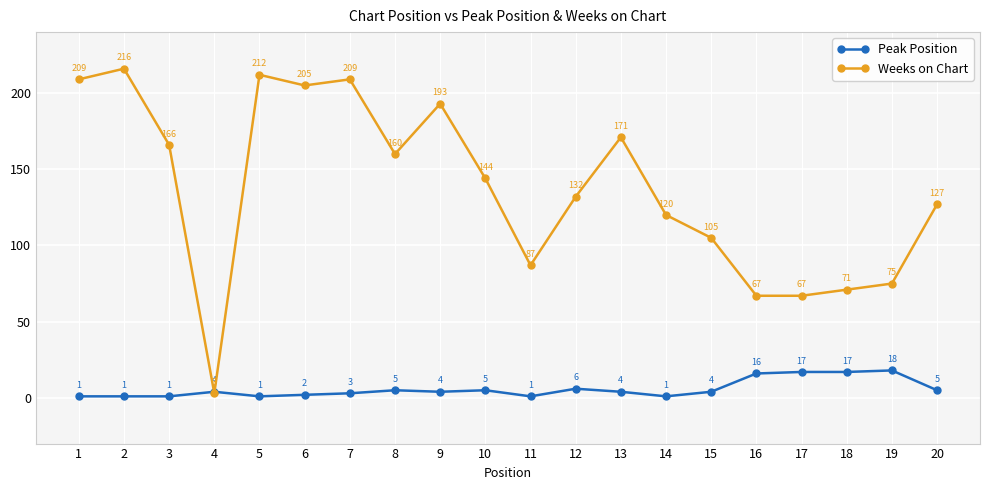

True or false: Weeks on Chart and Peak Position intersect in this chart.

True